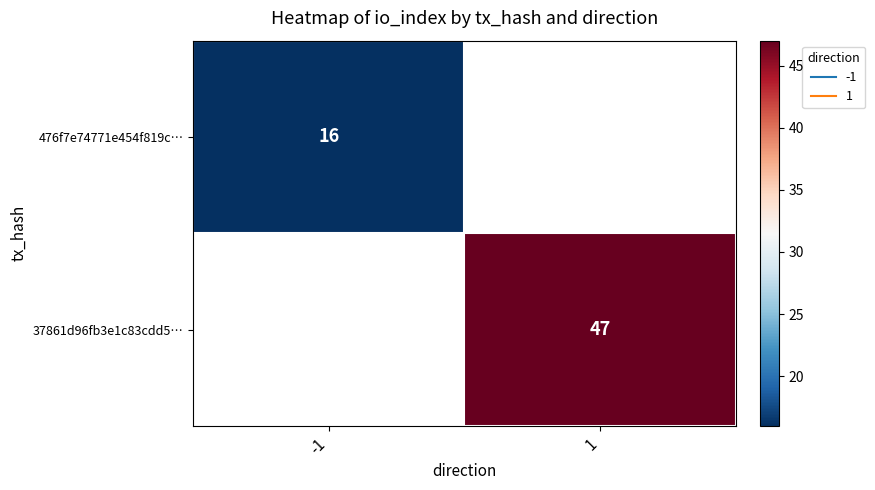

Which has a higher value, -1 or 1?

1